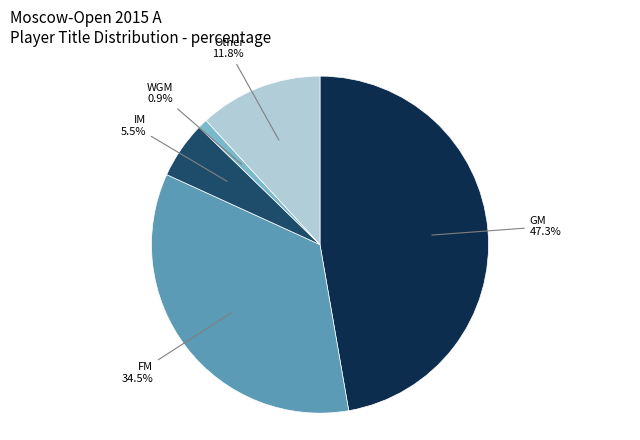

Is there a majority slice in this chart?

No